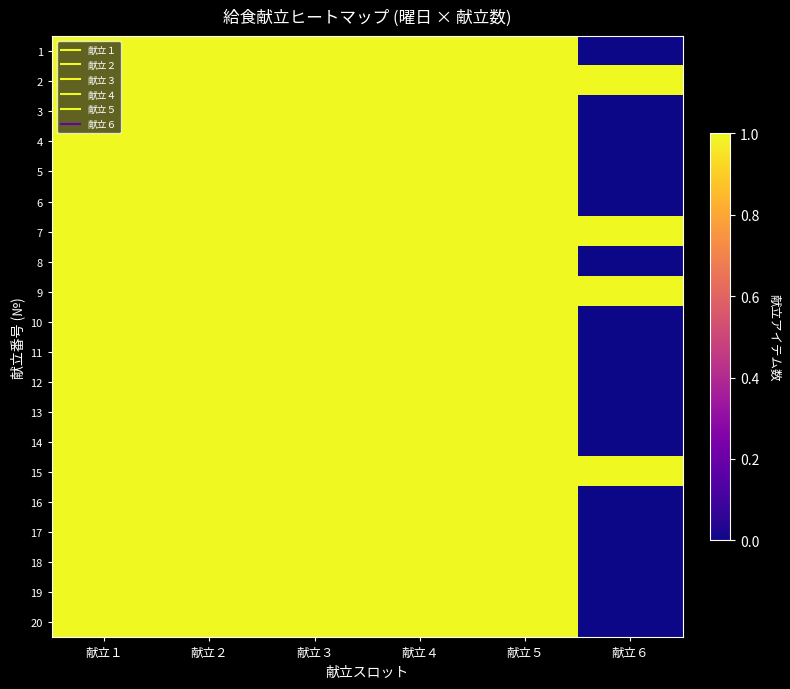

What is the total value across all series at 献立１?

20